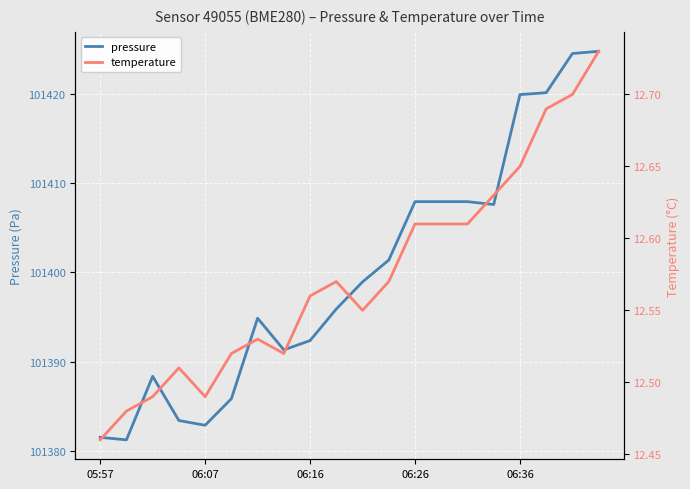

What is the maximum value shown in the chart?

101424.7